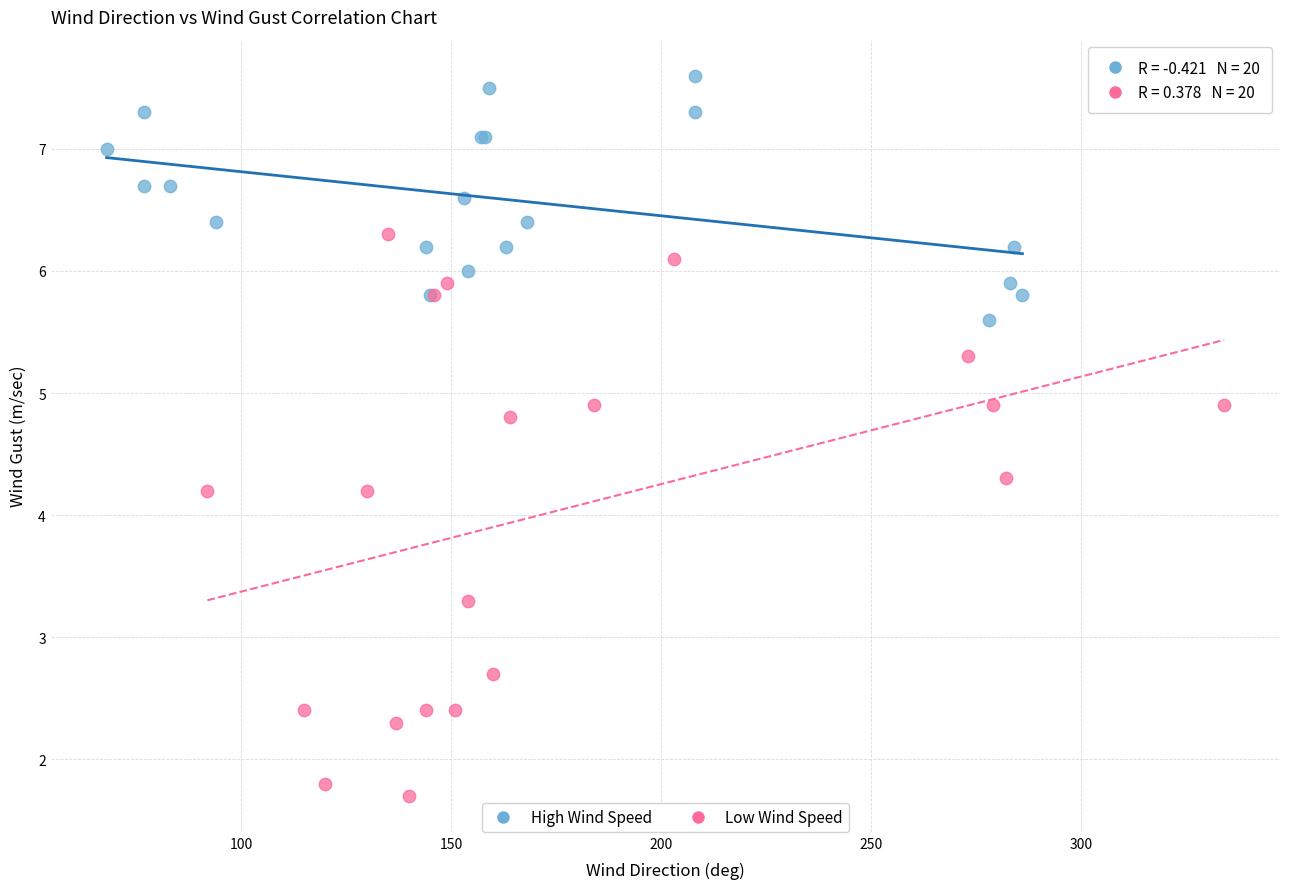

What are all the series names shown in the legend?

High Wind Speed, Low Wind Speed